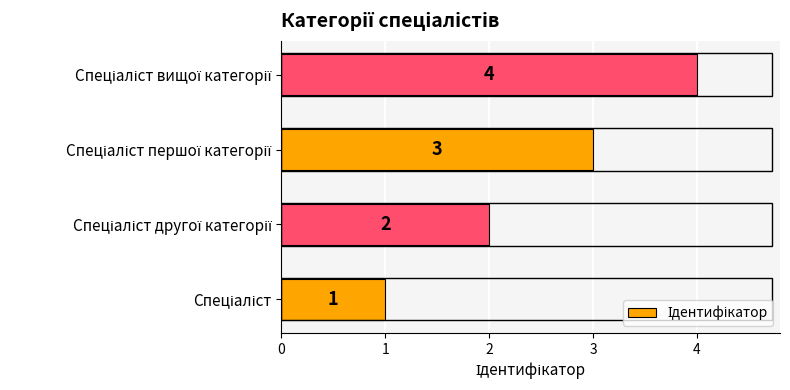

What is the difference between the maximum and minimum values?

3